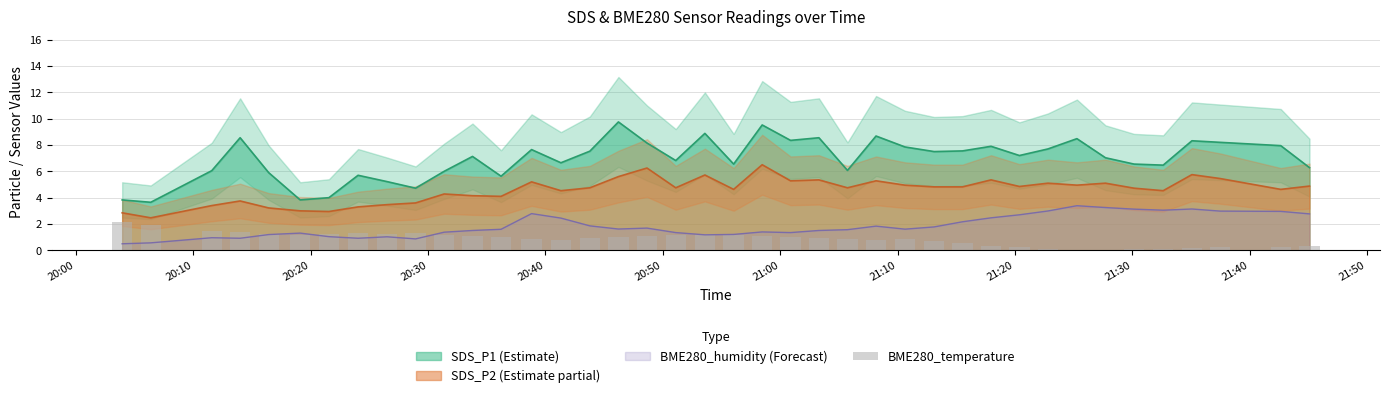

What is the minimum value for SDS_P2 (Estimate partial)?

2.5